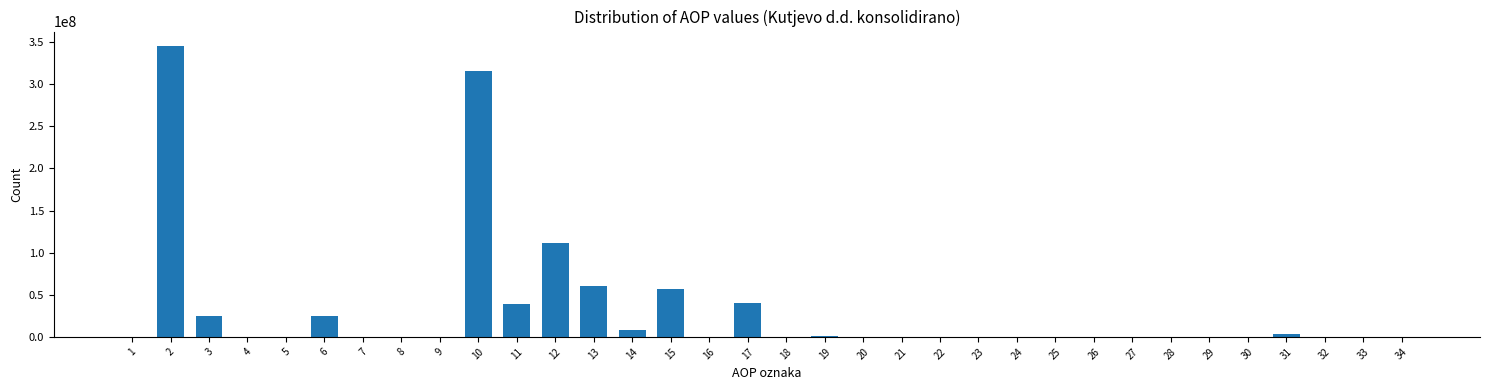

What is the greatest value displayed?

345199329